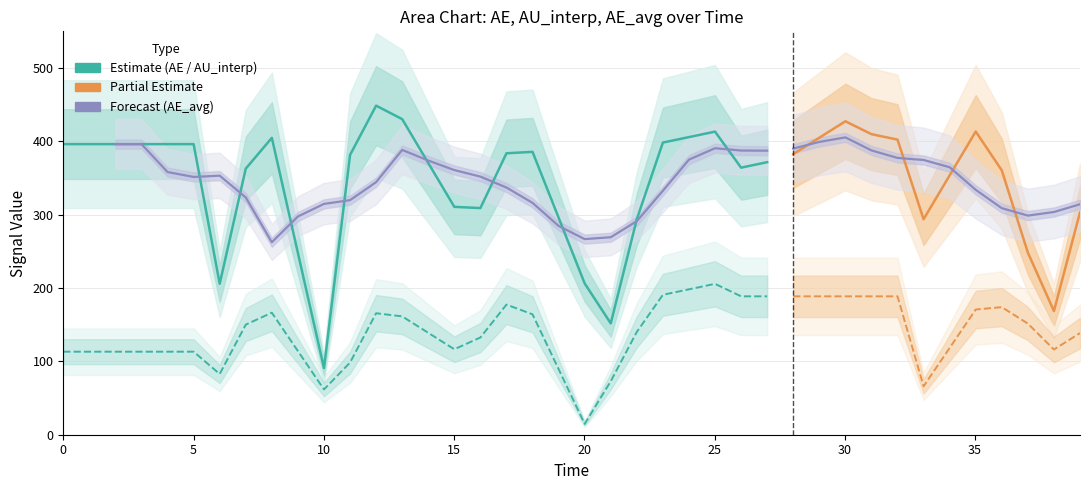

What is the sum of all AE values?

13778.9